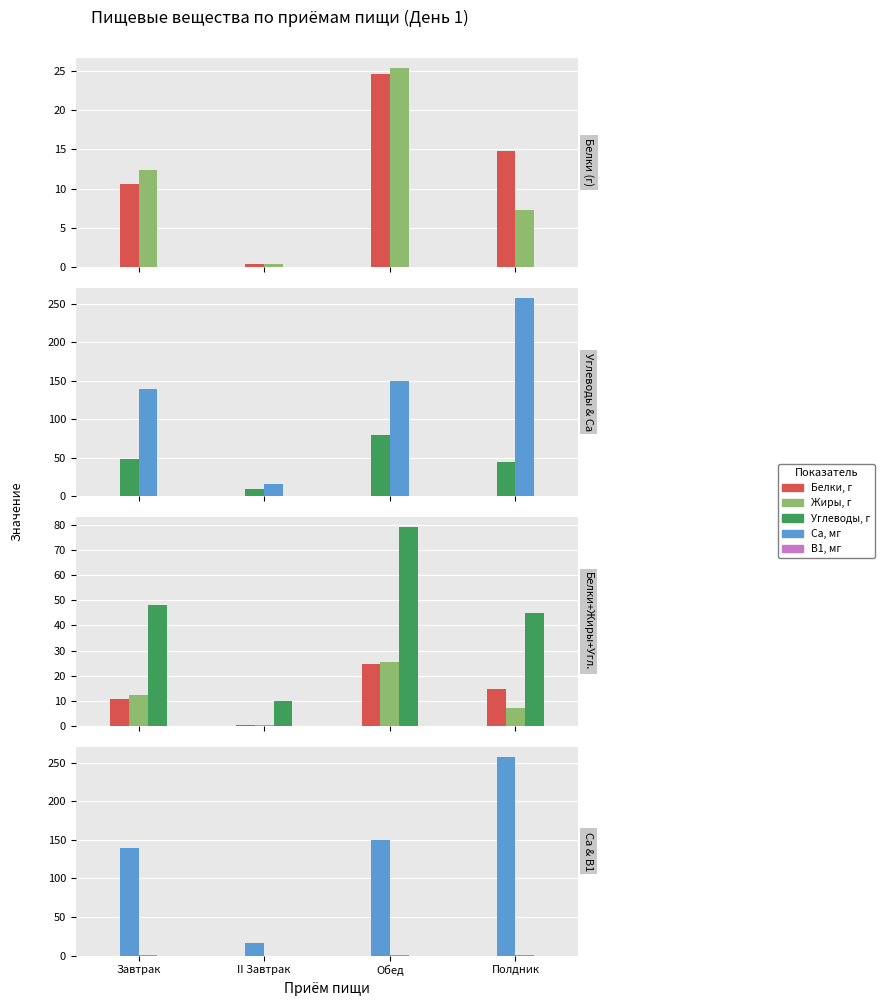

What is the value of the Жиры, г bar at the 2nd from the left?

0.4